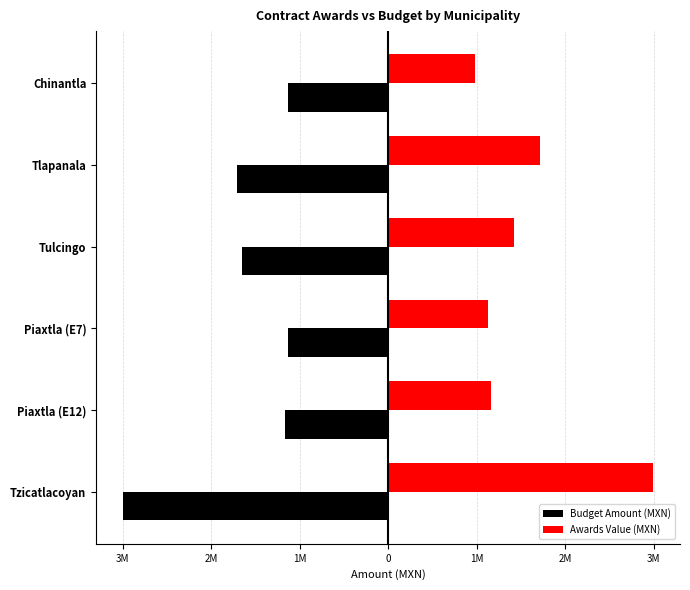

Which series has the largest range (max minus min)?

Awards Value (MXN)